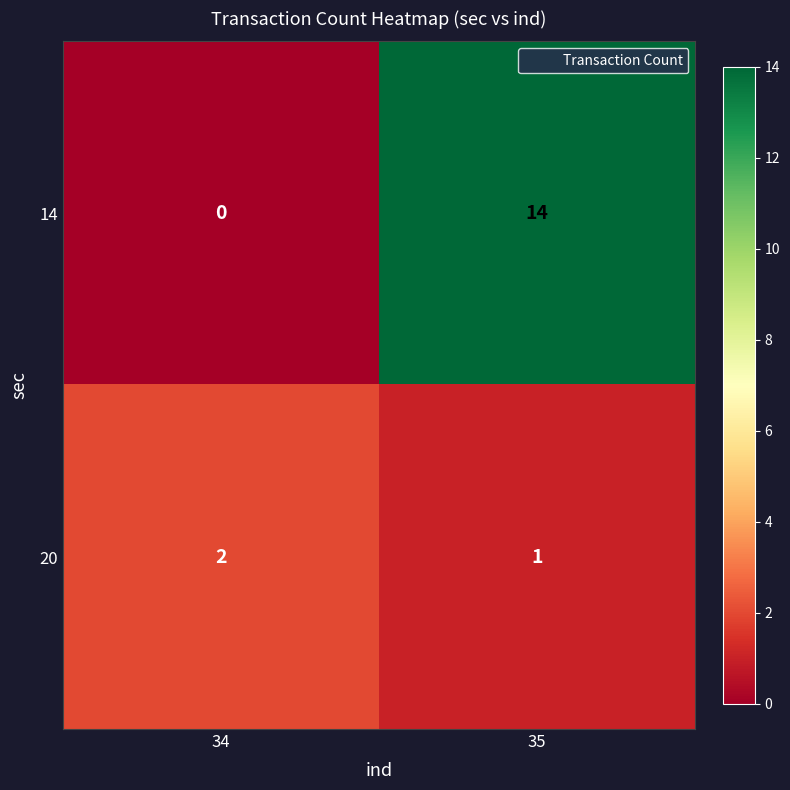

What is the sum of all 20 values?

3